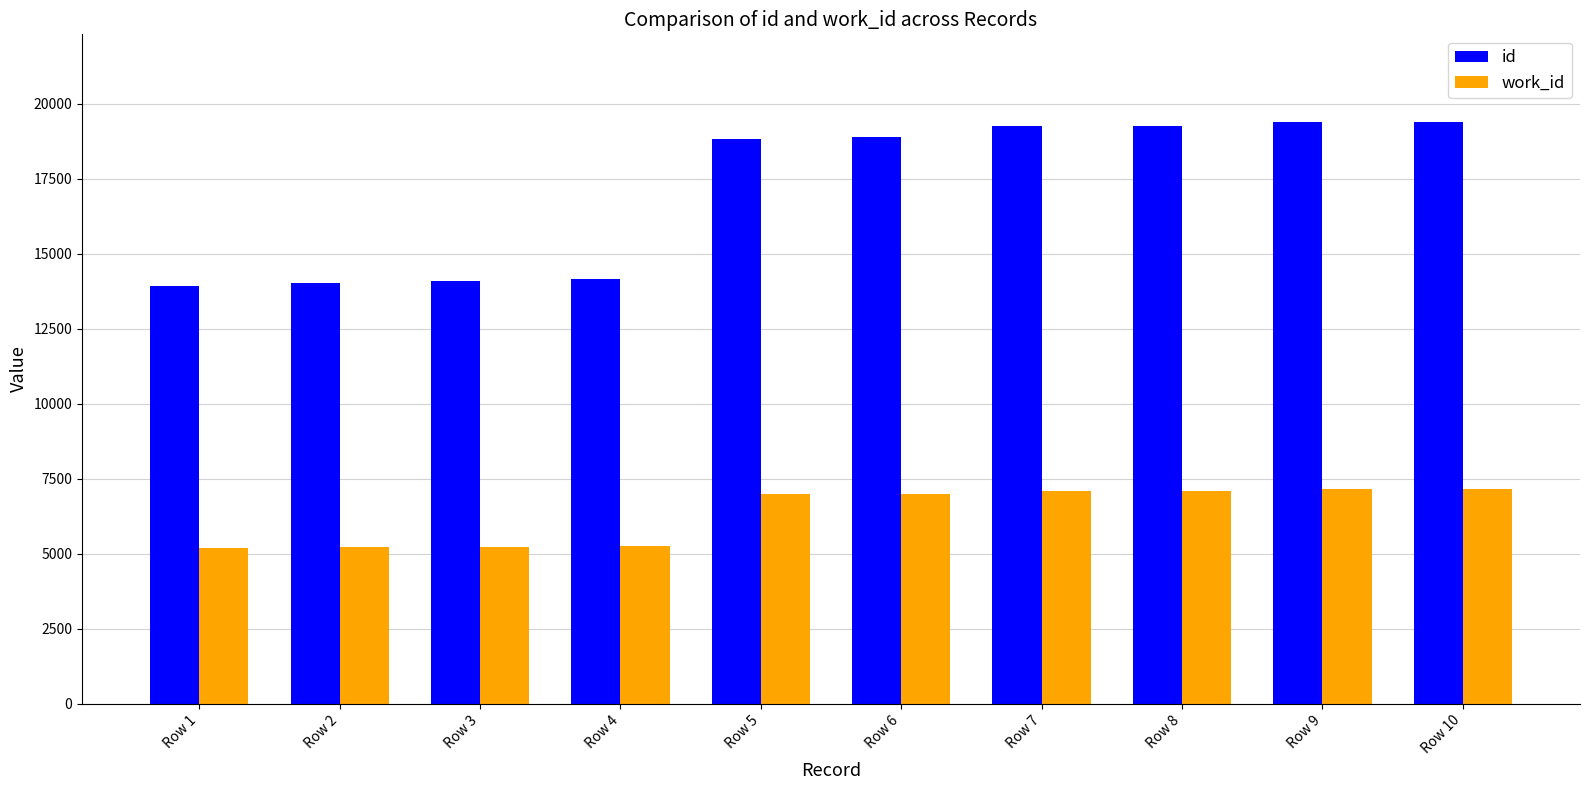

At how many categories does at least one series exceed 8848?

10